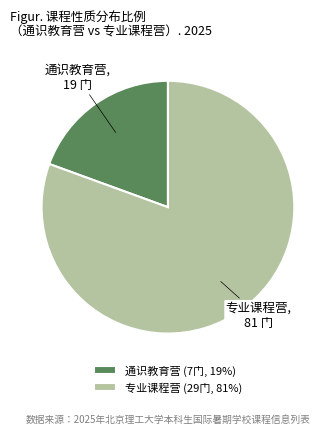

Does any single category account for the majority?

Yes